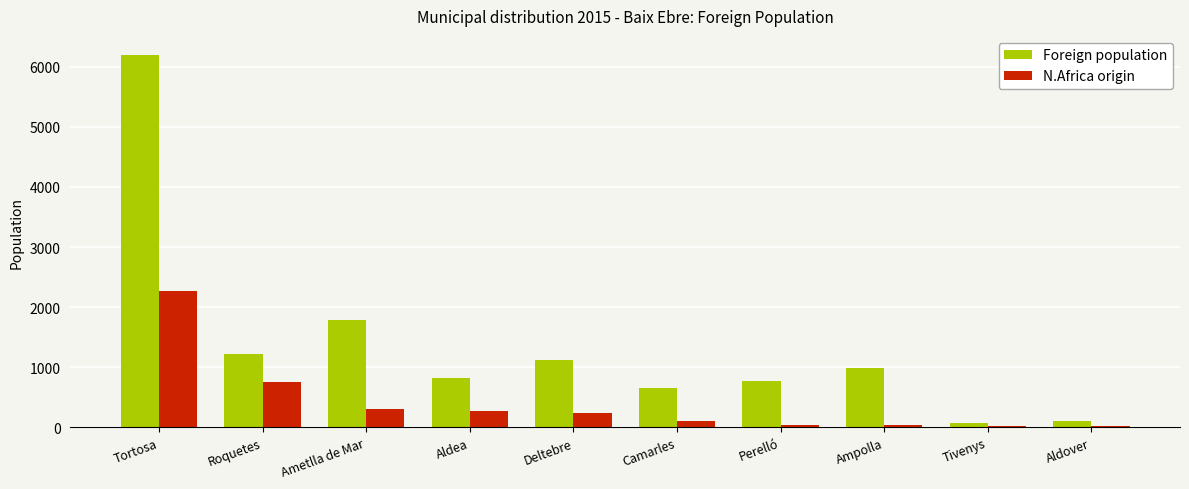

How many distinct data groups are displayed?

2